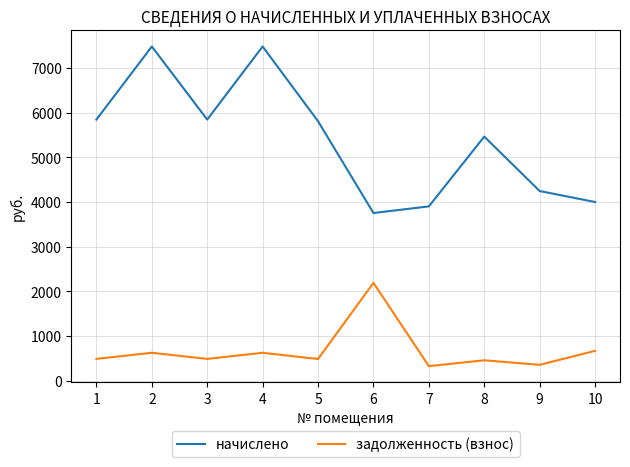

Which series has the widest spread of values?

начислено